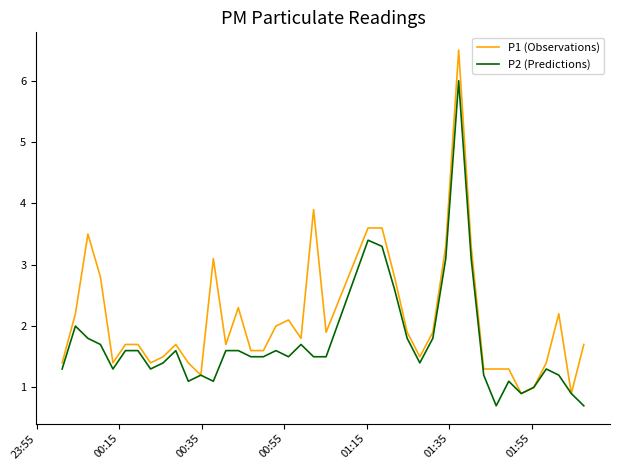

What is the greatest value displayed?

6.5